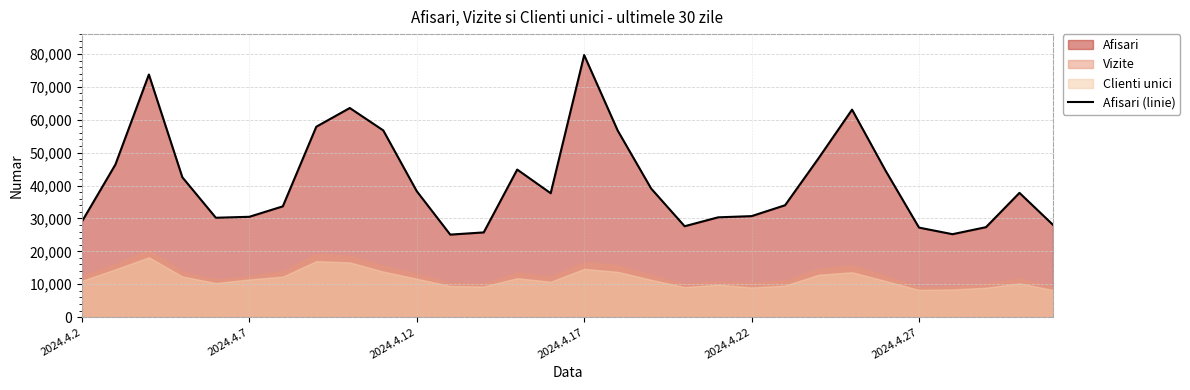

Which category has the highest value in the Afisari (linie) series?

2024.4.17